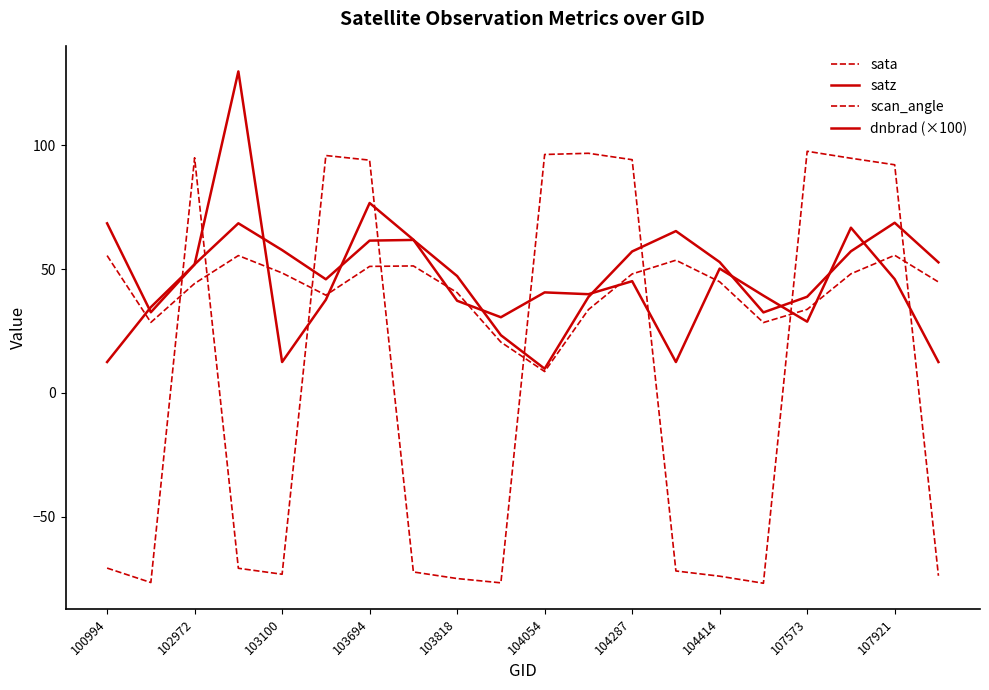

How many intersections are there between scan_angle and sata?

8